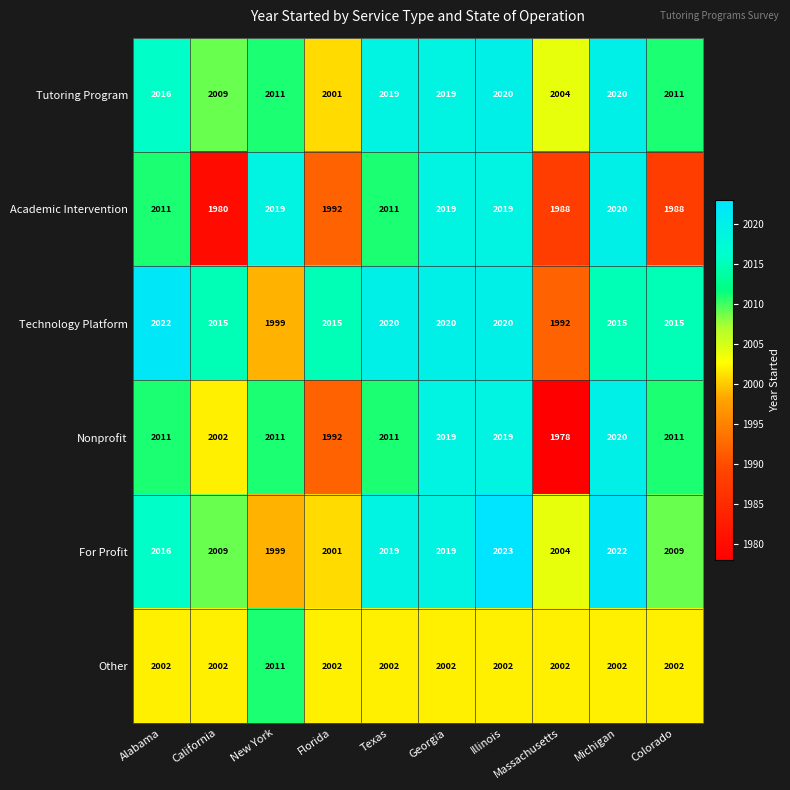

What is the average value of the Technology Platform series?

2013